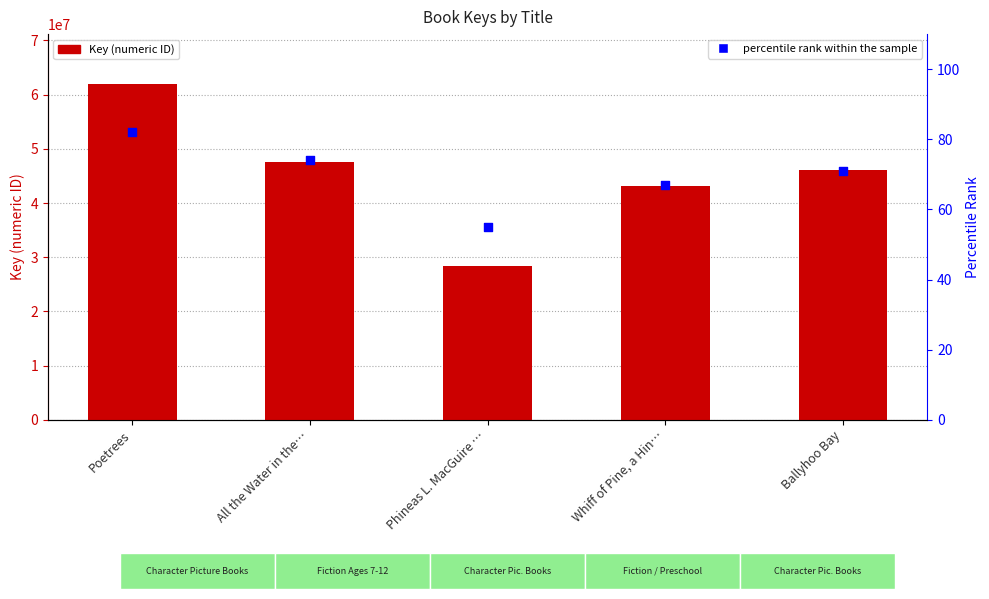

At which category is the sum across all series the highest?

Poetrees